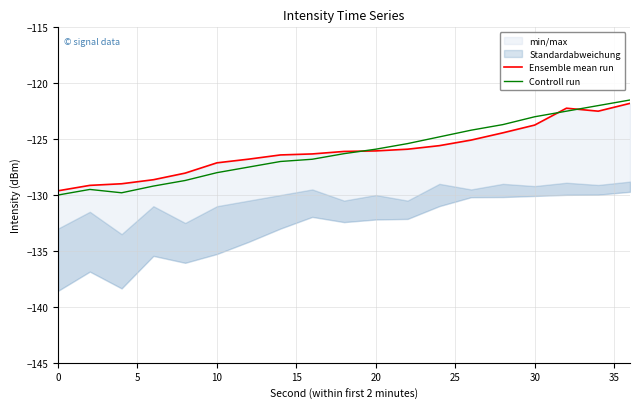

What is the minimum value for Controll run?

-130.0